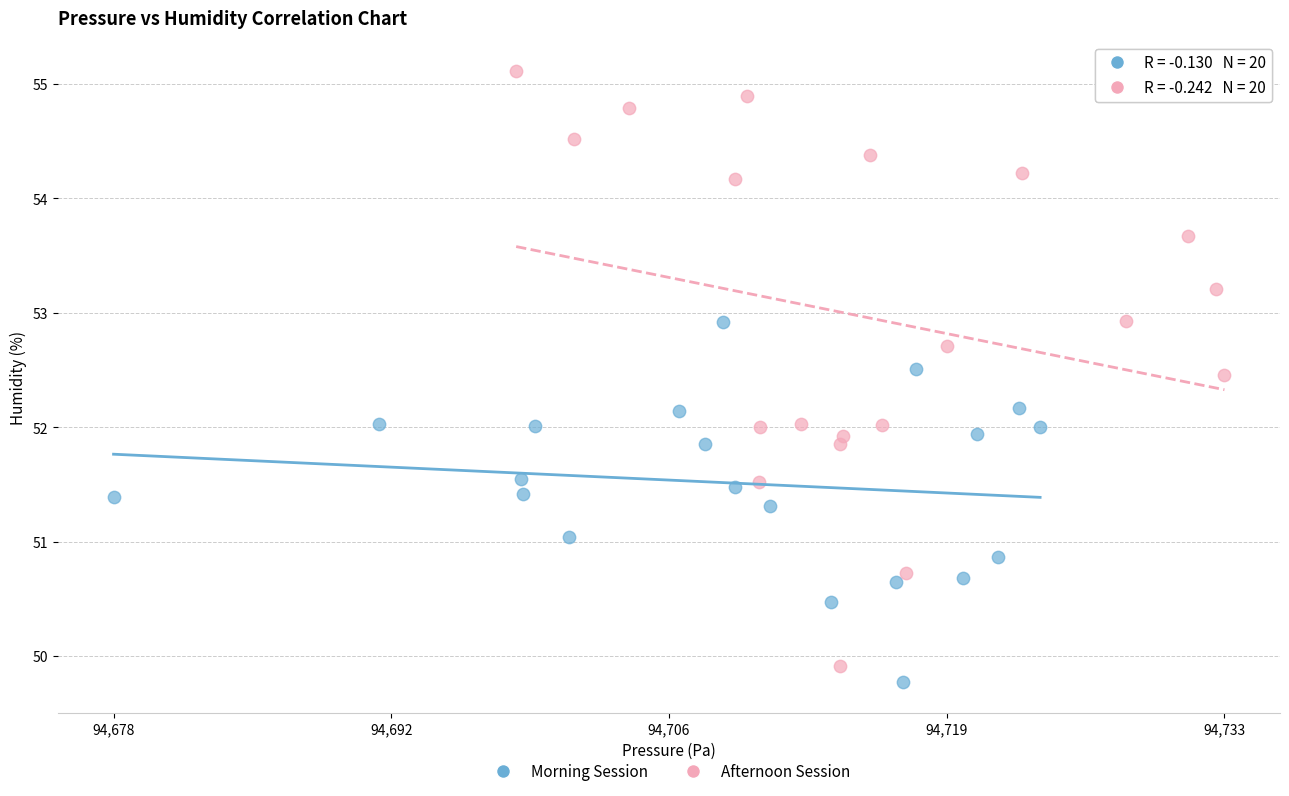

Which series reaches the minimum Y coordinate?

Morning Session